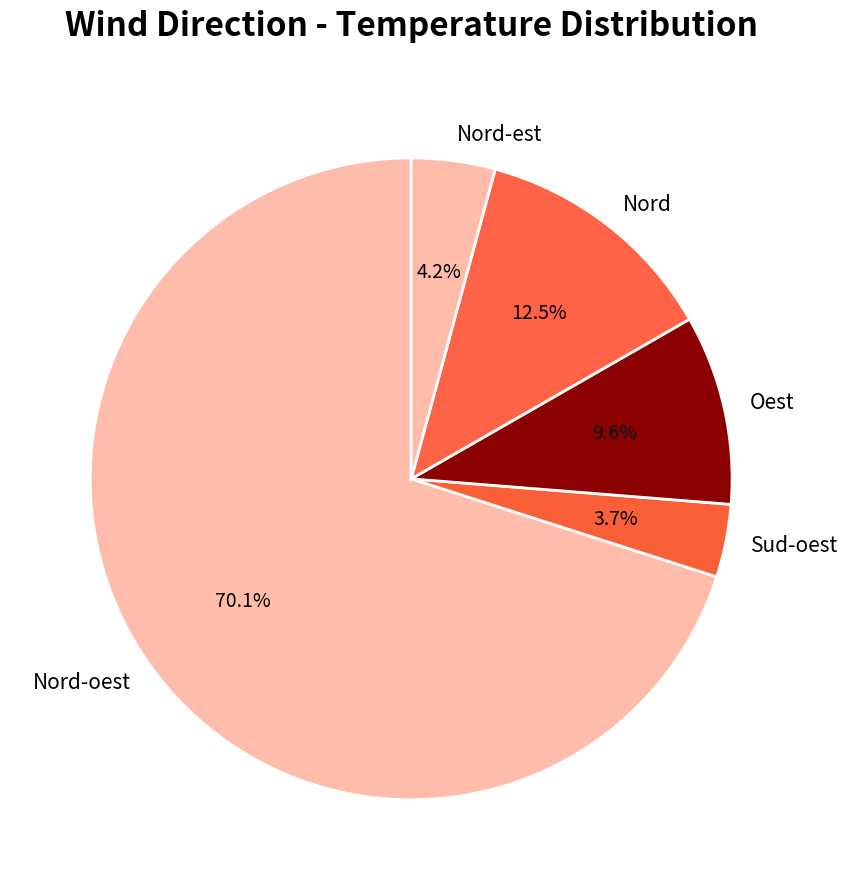

Which category has the biggest portion of the pie?

Nord-oest